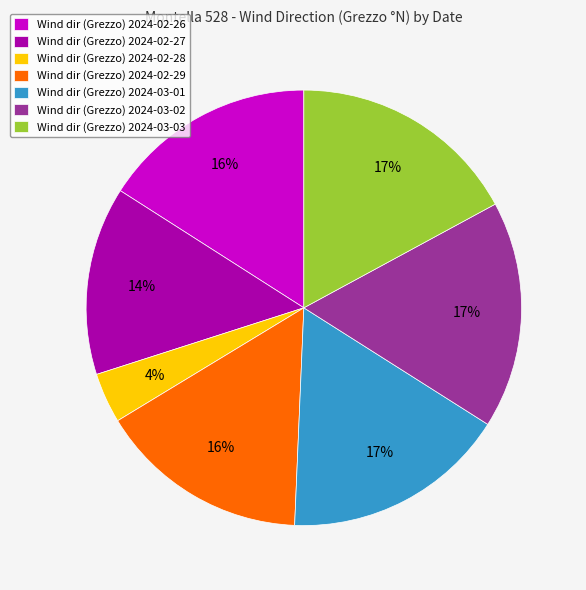

Do Wind dir (Grezzo) 2024-03-02 and Wind dir (Grezzo) 2024-03-03 together represent more than half of the pie?

No